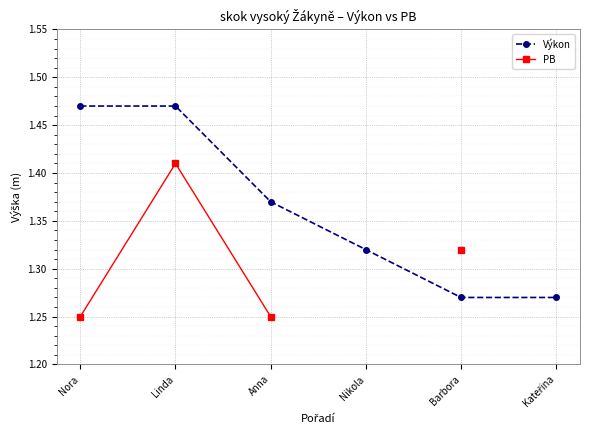

At which category does the chart reach its minimum across all series?

Nora